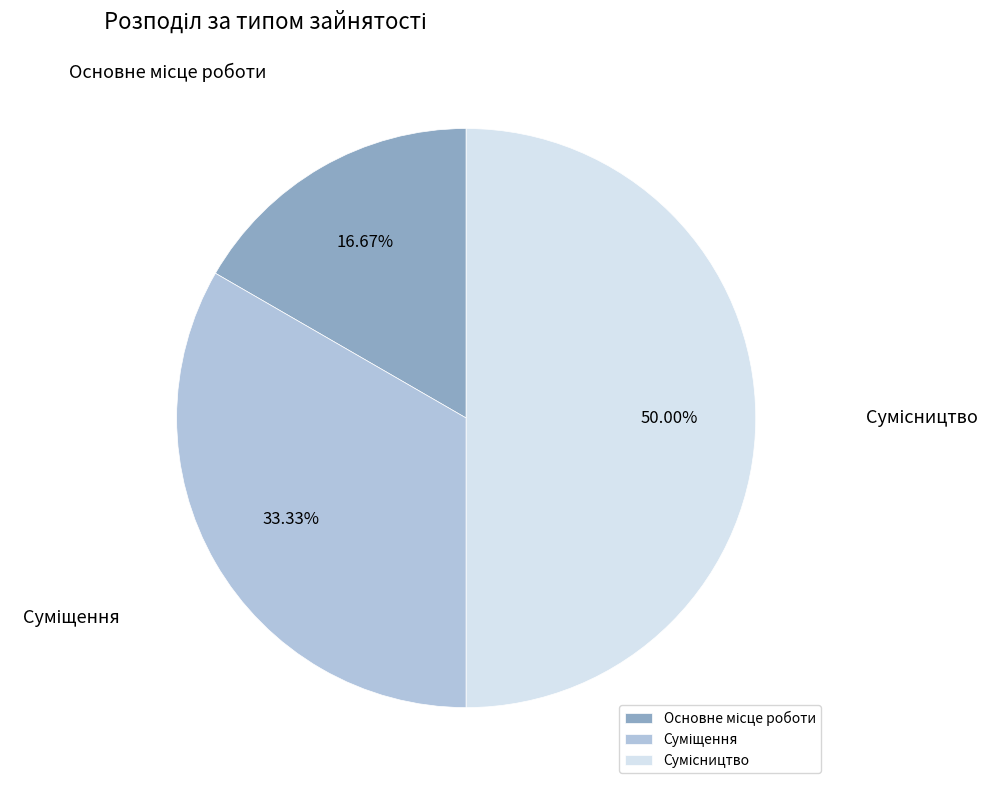

Count the number of slices in the pie.

3